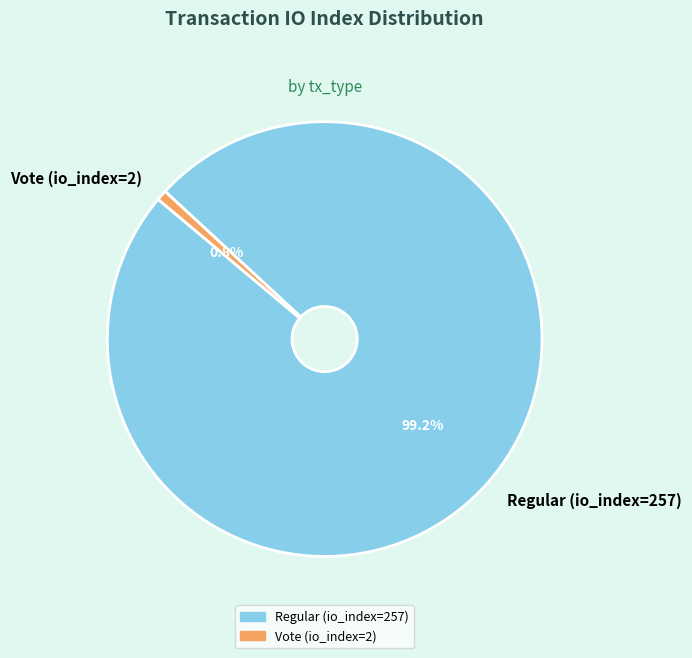

Between Regular (io_index=257) and Vote (io_index=2), which is larger?

Regular (io_index=257)